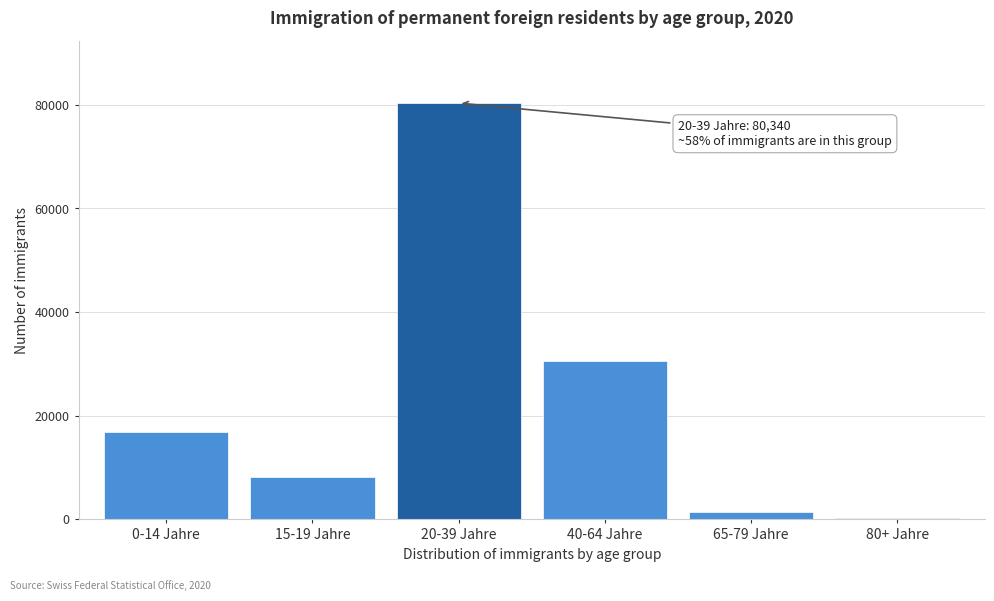

Reading right to left, transcribe all the data shown in this chart.

80+ Jahre=333	65-79 Jahre=1388	40-64 Jahre=30612	20-39 Jahre=80340	15-19 Jahre=8208	0-14 Jahre=16804